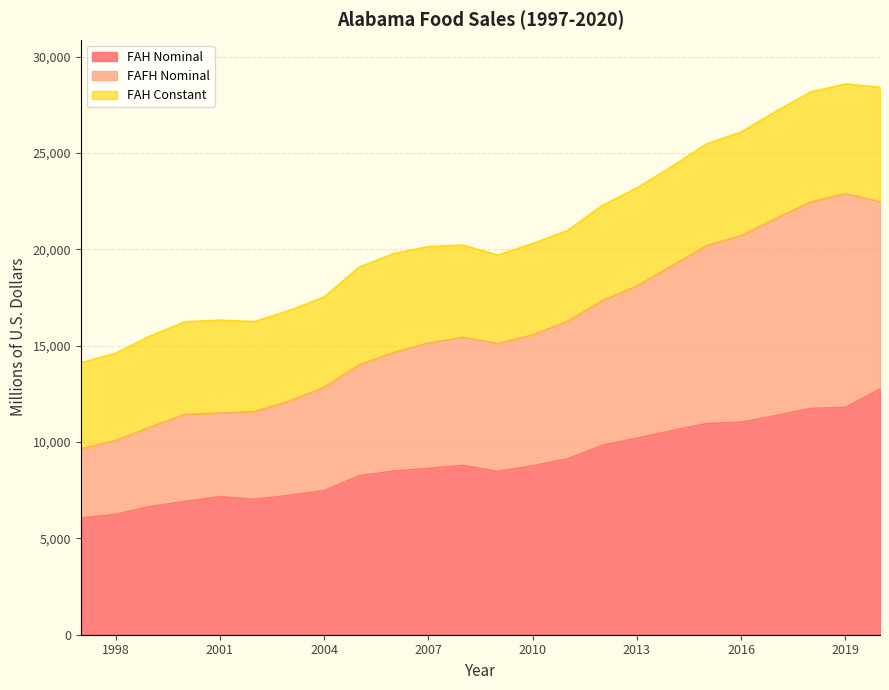

Rank the categories by FAFH Nominal value from highest to lowest.

2019, 2020, 2018, 2017, 2016, 2015, 2014, 2013, 2012, 2011, 2010, 2008, 2007, 2009, 2006, 2005, 2004, 2003, 2002, 2001, 2000, 1999, 1998, 1997